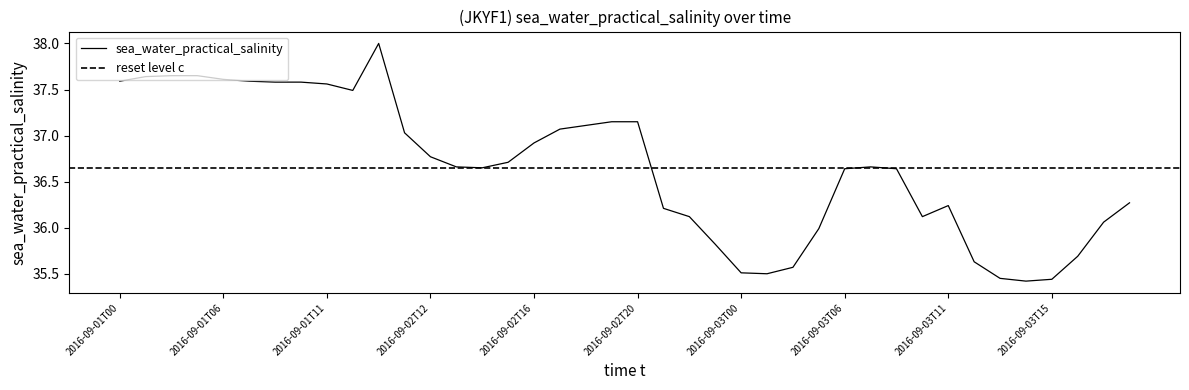

Between 2016-09-03T04 and 2016-09-03T07, which is larger?

2016-09-03T07